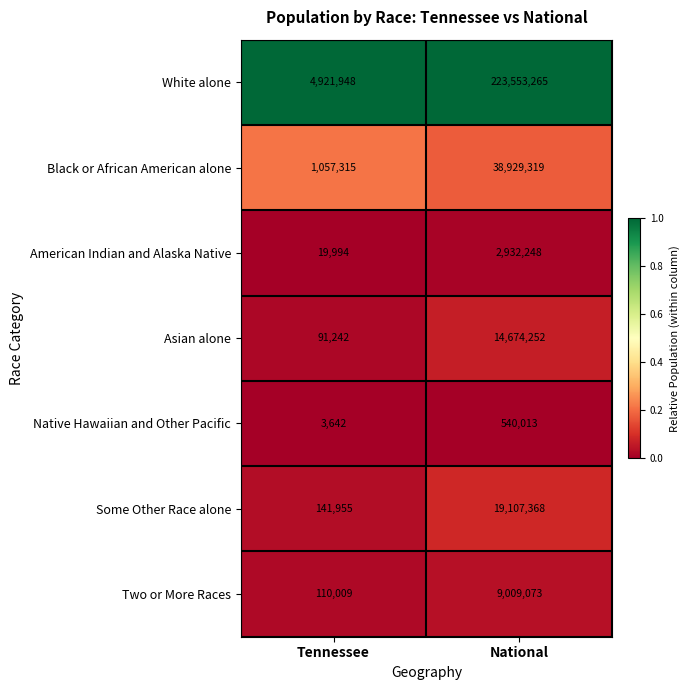

Which label corresponds to the largest value in the chart?

National